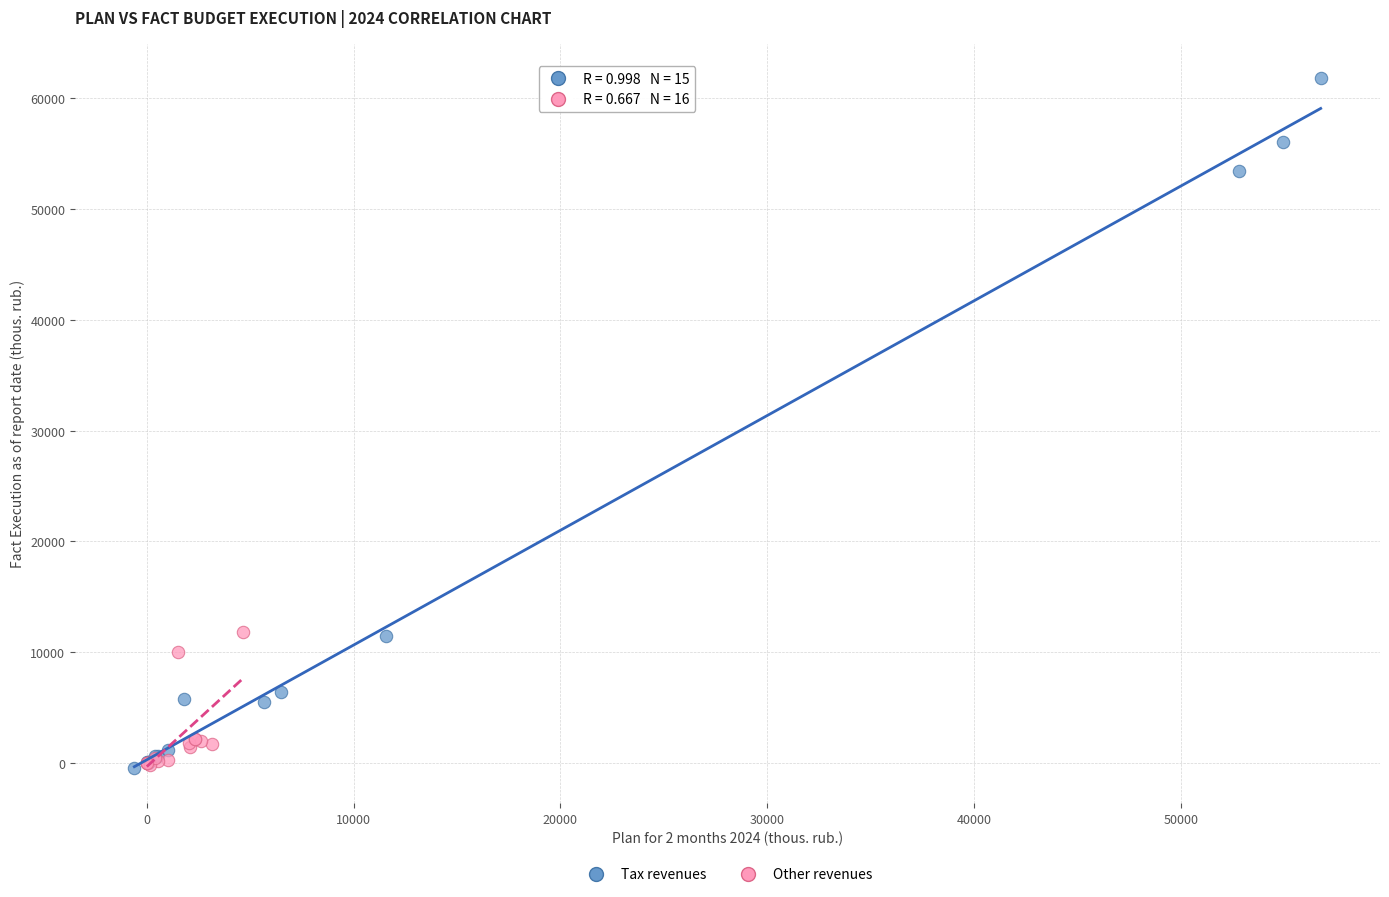

Which series contains the highest Y value?

Tax revenues